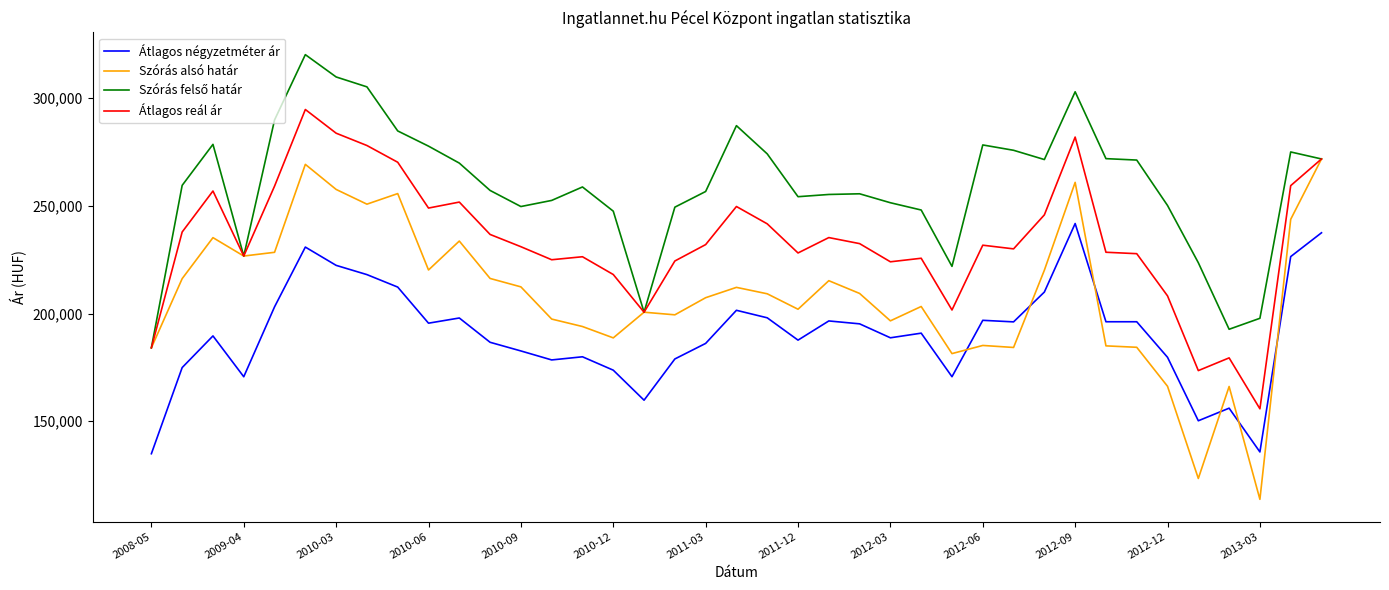

What is the minimum value shown in the chart?

113739